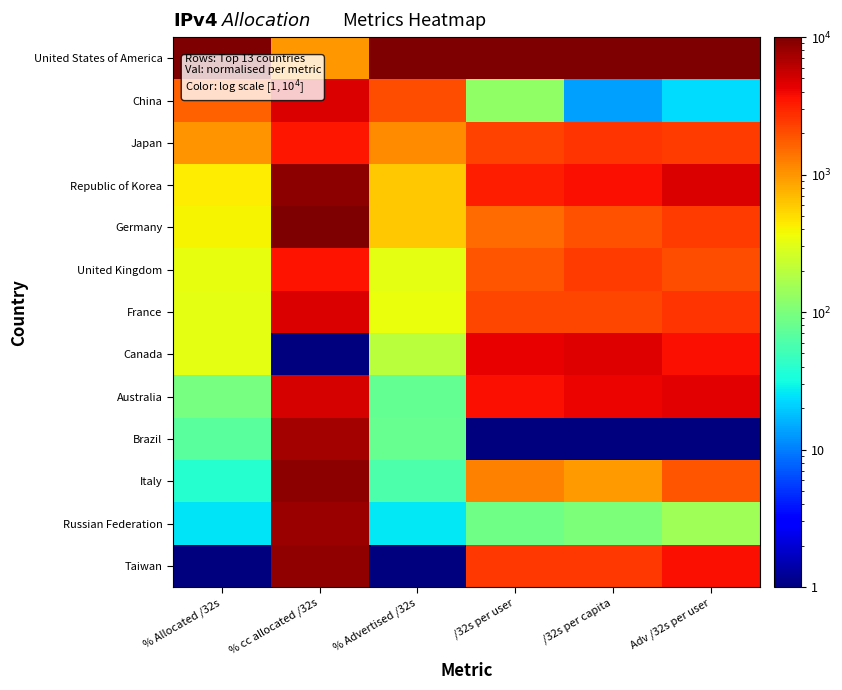

What is the spread (max minus min) of values at /32s per capita?

9999.0